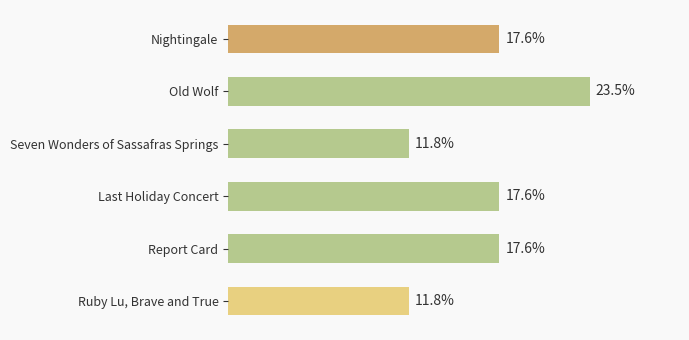

What is the label of the 2nd bar from the top?

Old Wolf